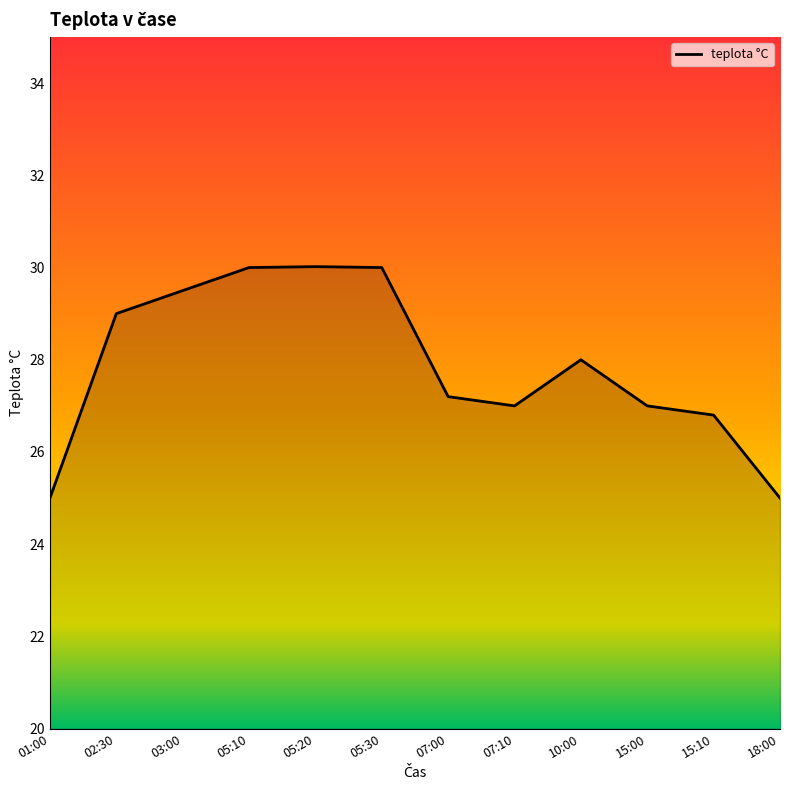

What is the difference between the second highest and second lowest values?

5.0